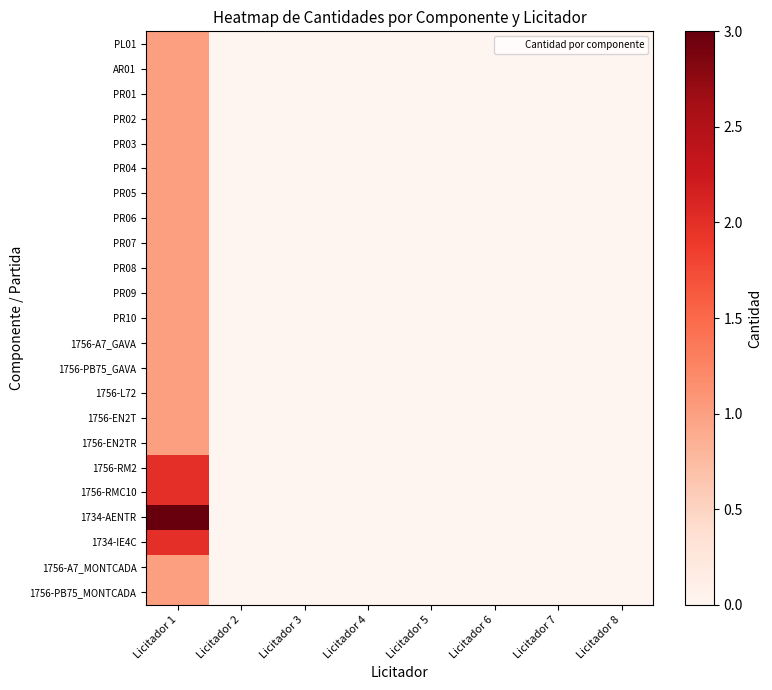

List the series in order of their peak value, lowest first.

PL01, AR01, PR01, PR02, PR03, PR04, PR05, PR06, PR07, PR08, PR09, PR10, 1756-A7_GAVA, 1756-PB75_GAVA, 1756-L72, 1756-EN2T, 1756-EN2TR, 1756-A7_MONTCADA, 1756-PB75_MONTCADA, 1756-RM2, 1756-RMC10, 1734-IE4C, 1734-AENTR